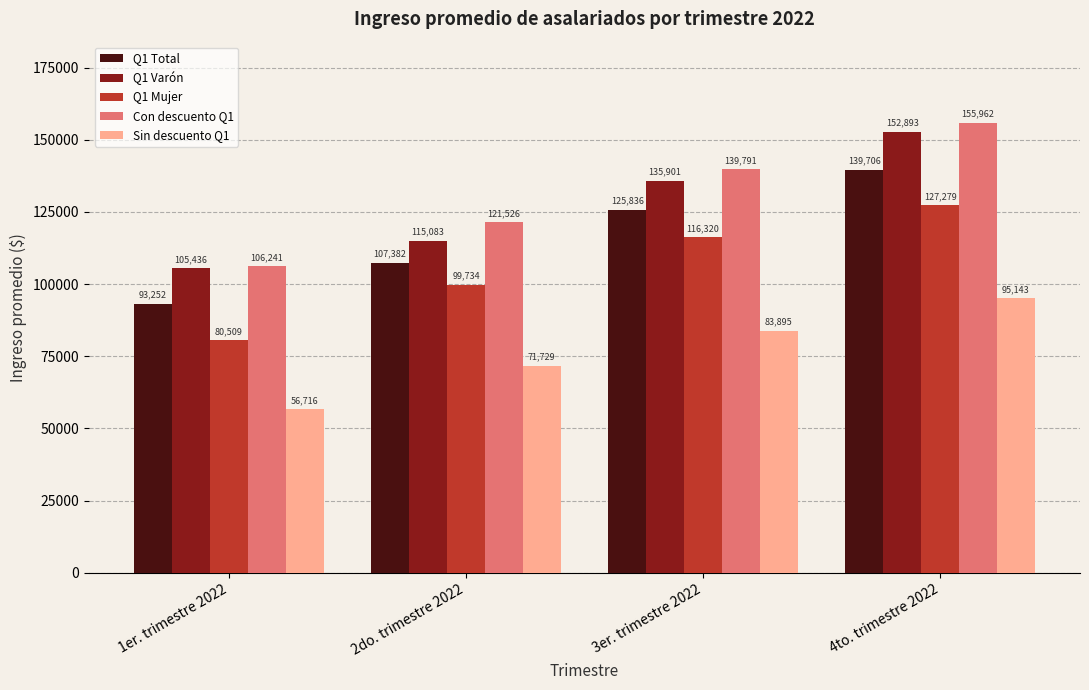

Rank the series at 3er. trimestre 2022 from lowest to highest value.

Sin descuento Q1, Q1 Mujer, Q1 Total, Q1 Varón, Con descuento Q1